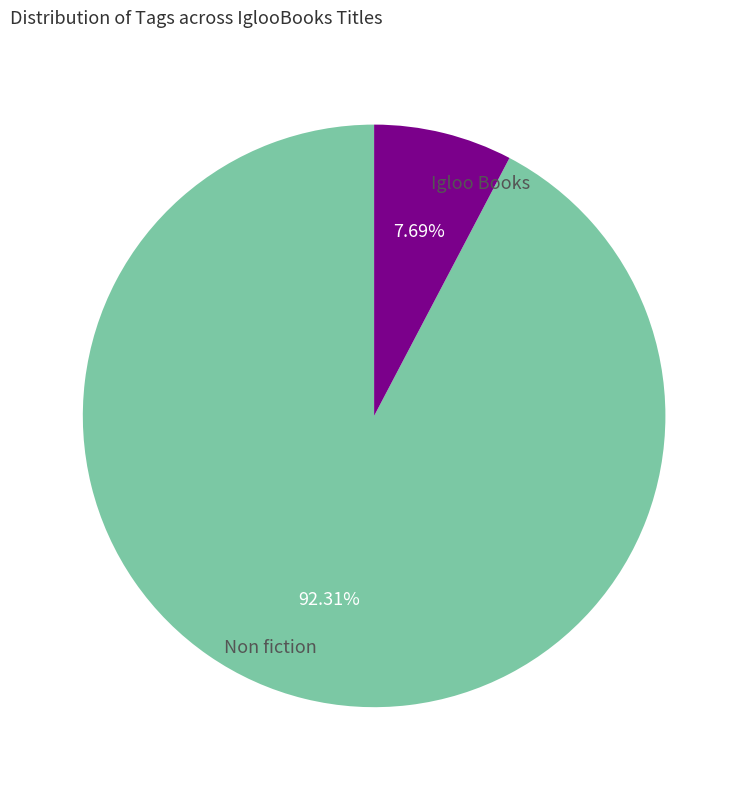

Does Non fiction represent more than half of the total?

Yes